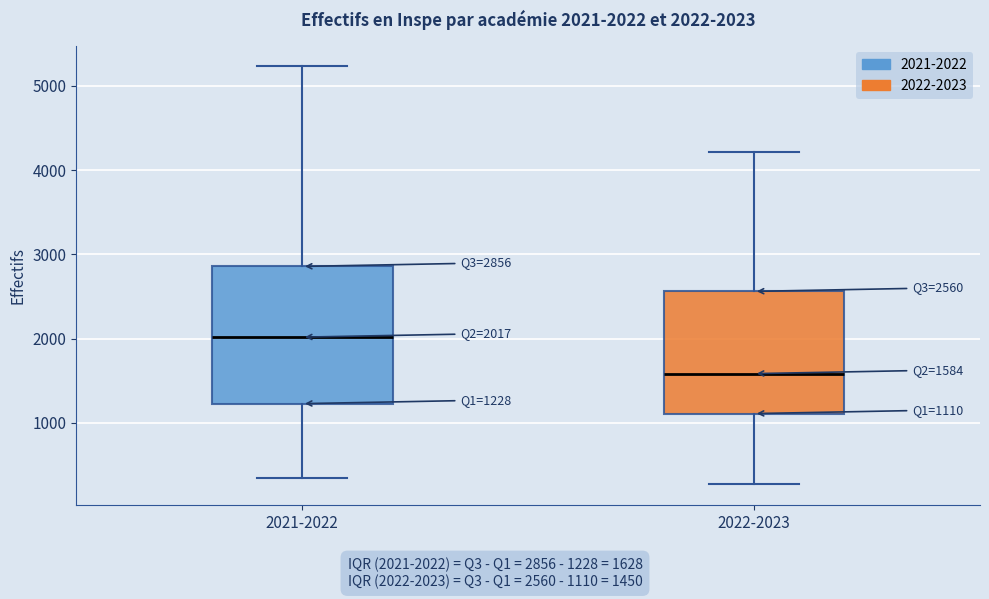

Which box is the tallest, from its lower edge to its upper edge?

2021-2022